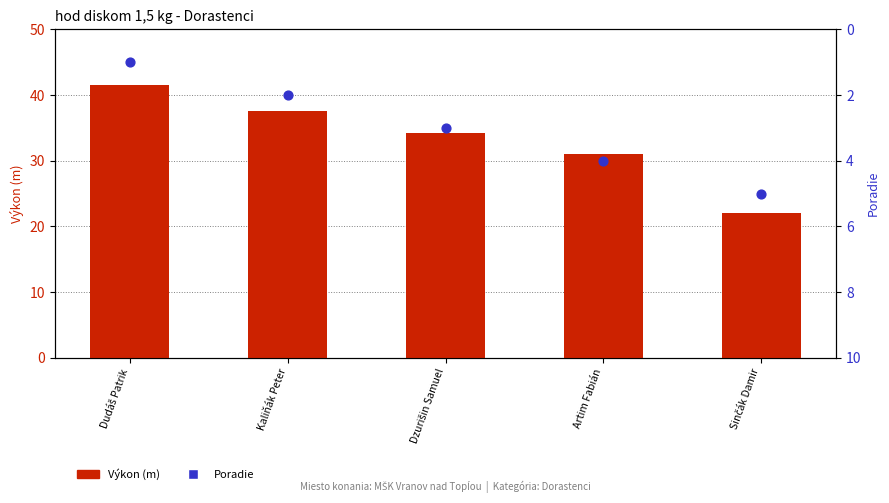

At how many categories does at least one series exceed 33?

3